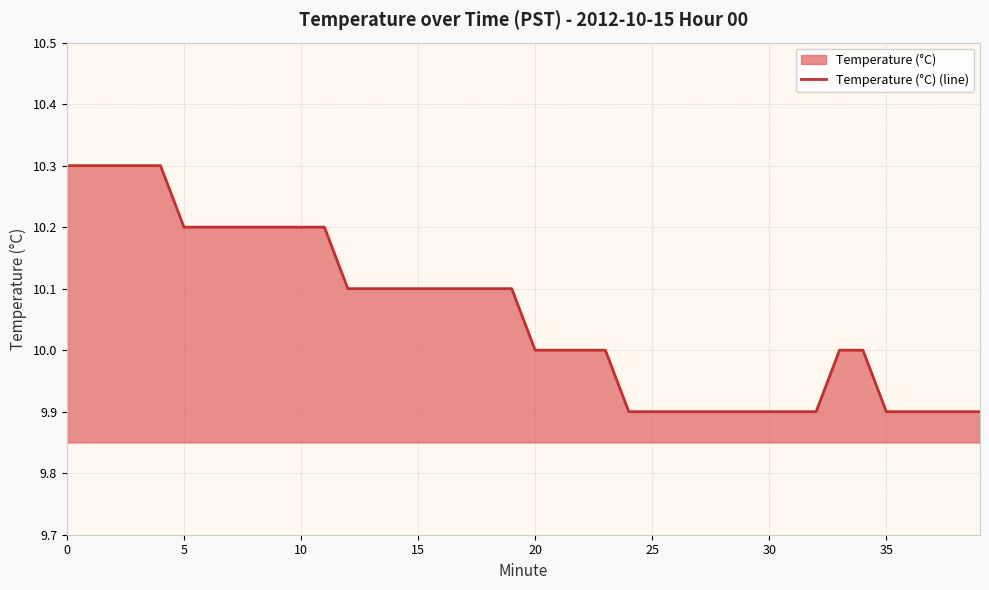

Is it true that the value at 20 is 10.0?

True